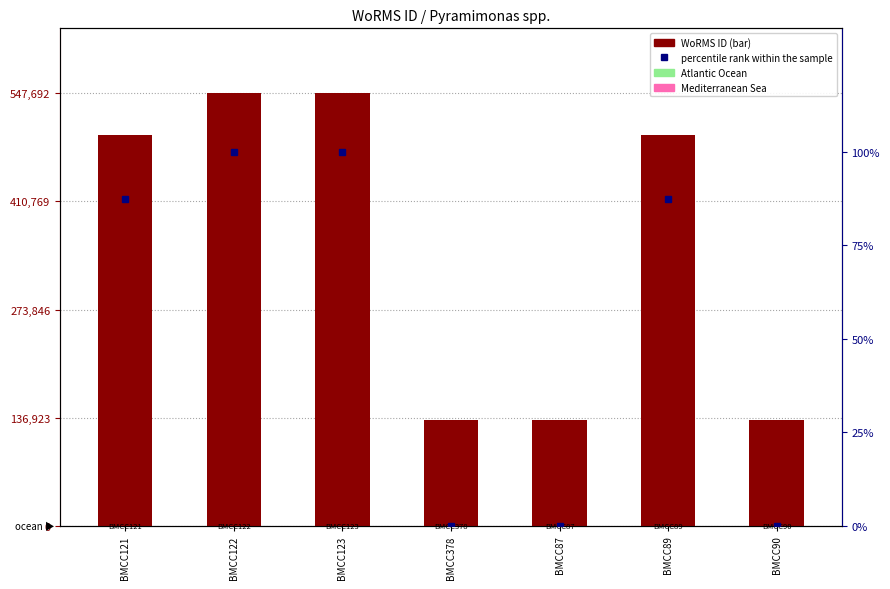

Does the chart contain any negative values?

No